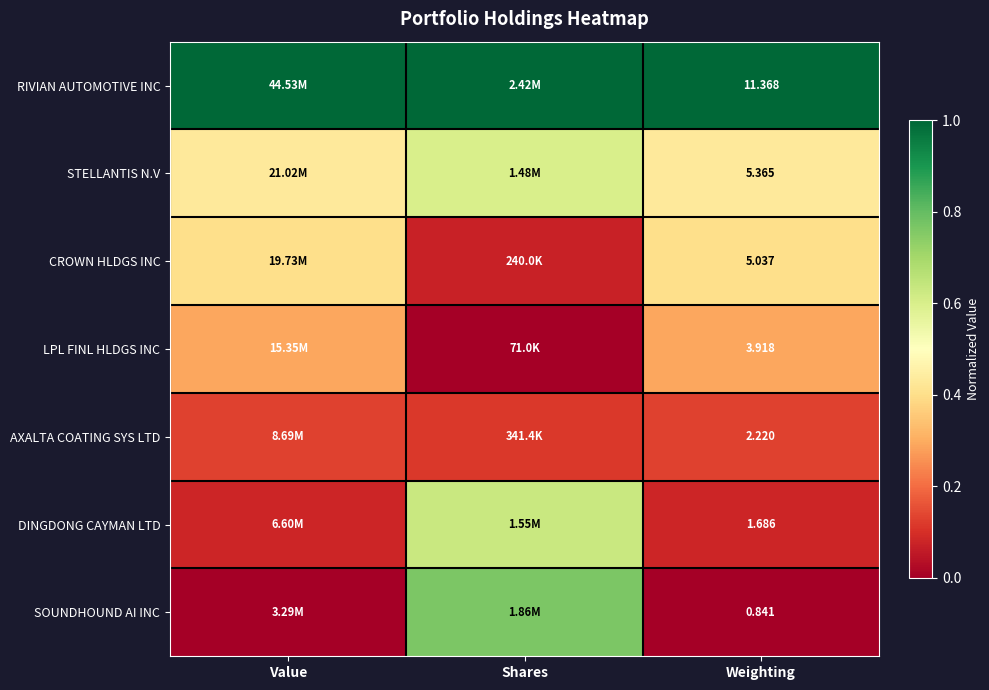

What is the minimum value for CROWN HLDGS INC?

0.1